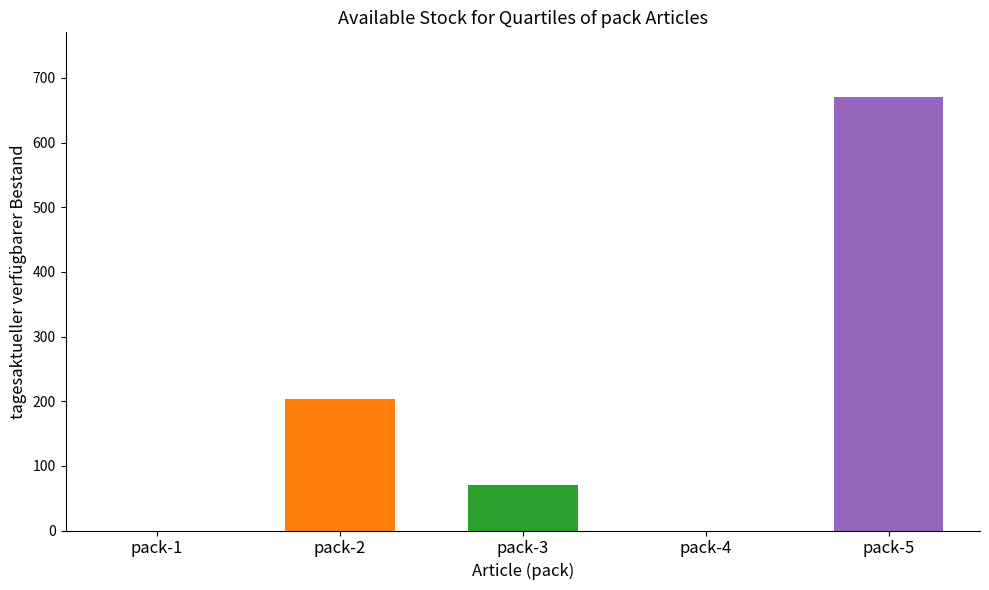

What is the change in value from pack-3 to pack-4?

-70